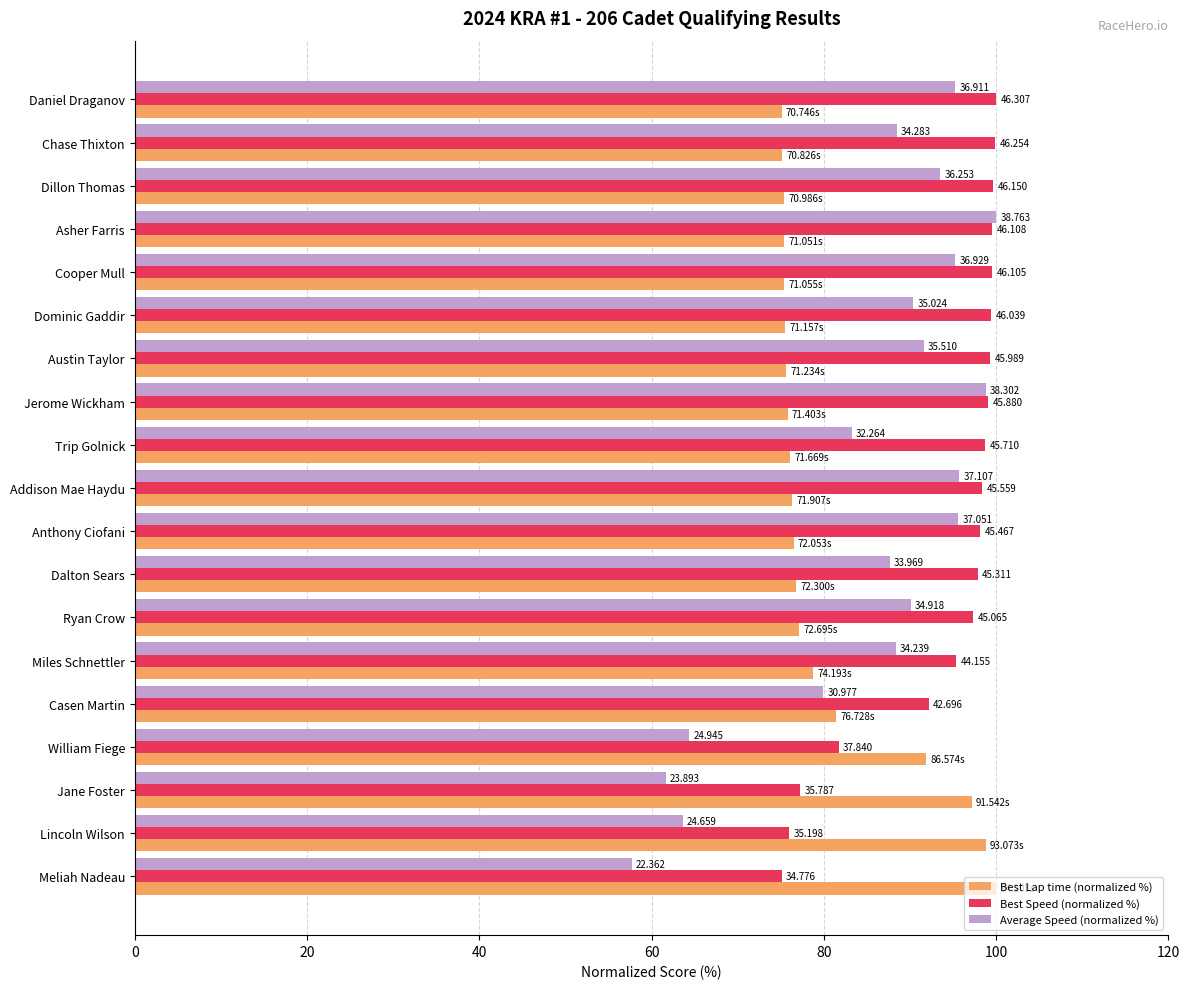

What are all the series names shown in the legend?

Best Lap time (normalized %), Best Speed (normalized %), Average Speed (normalized %)